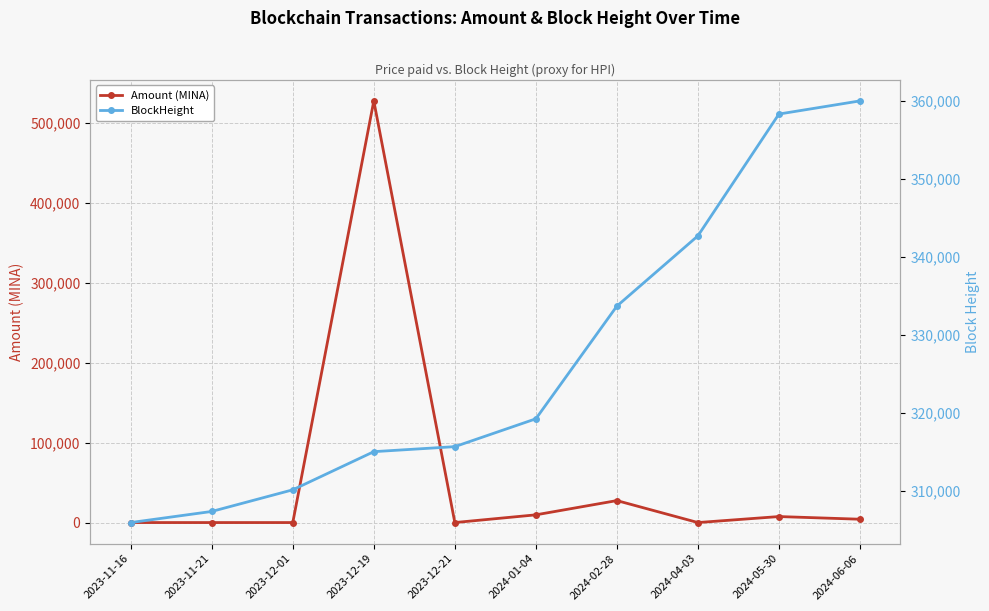

How many values in the BlockHeight series exceed 319215?

4